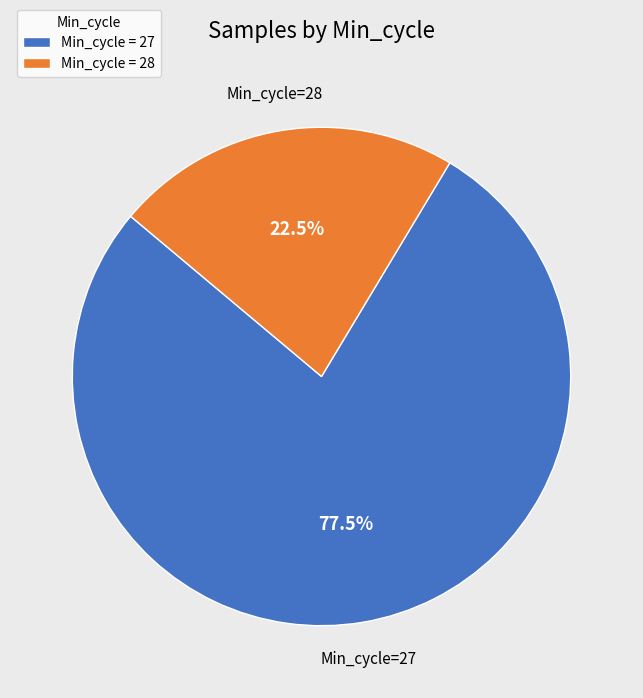

What is the largest slice in the pie chart?

Min_cycle = 27